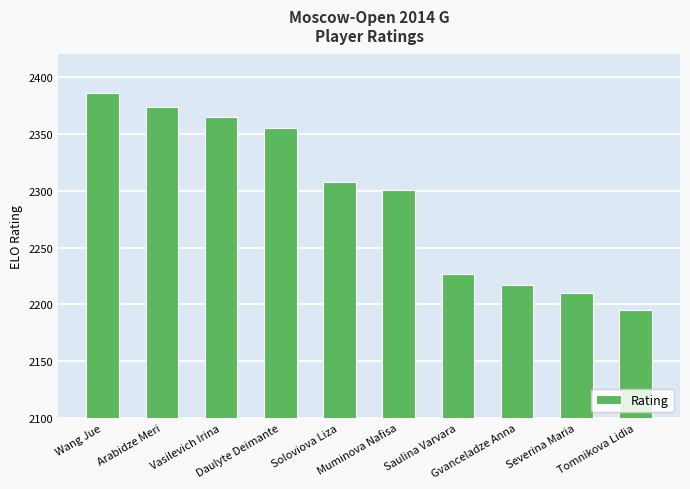

List the labels in order of value, largest first.

Wang Jue, Arabidze Meri, Vasilevich Irina, Daulyte Deimante, Soloviova Liza, Muminova Nafisa, Saulina Varvara, Gvanceladze Anna, Severina Maria, Tomnikova Lidia